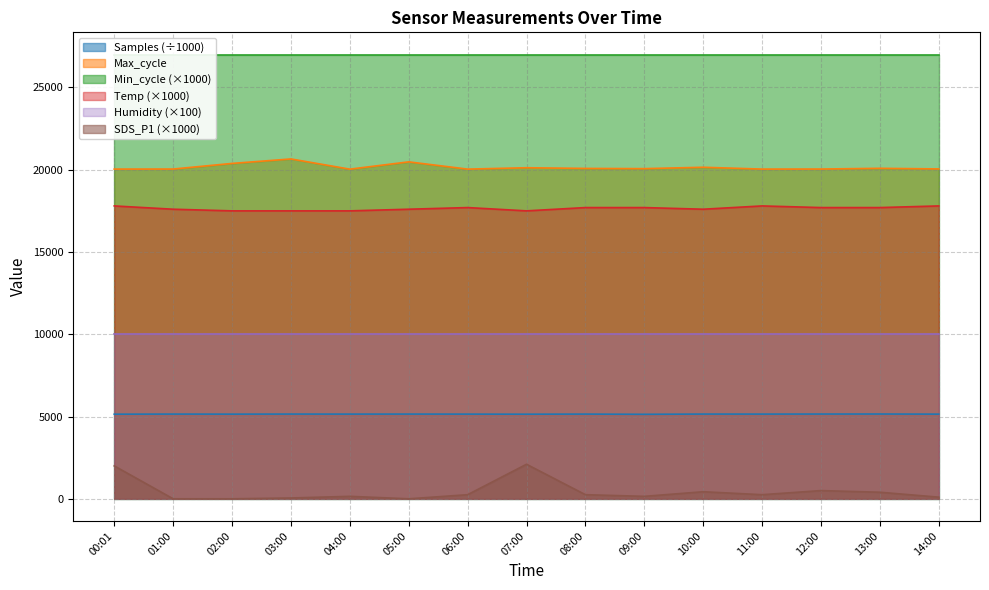

Is it true that Max_cycle equals 20655.0 at 03:00?

True